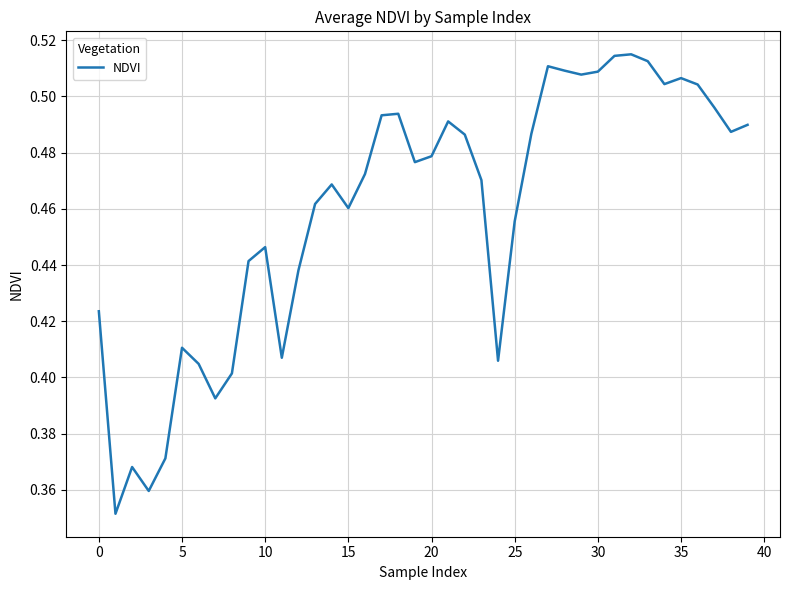

What is the average value?

0.5